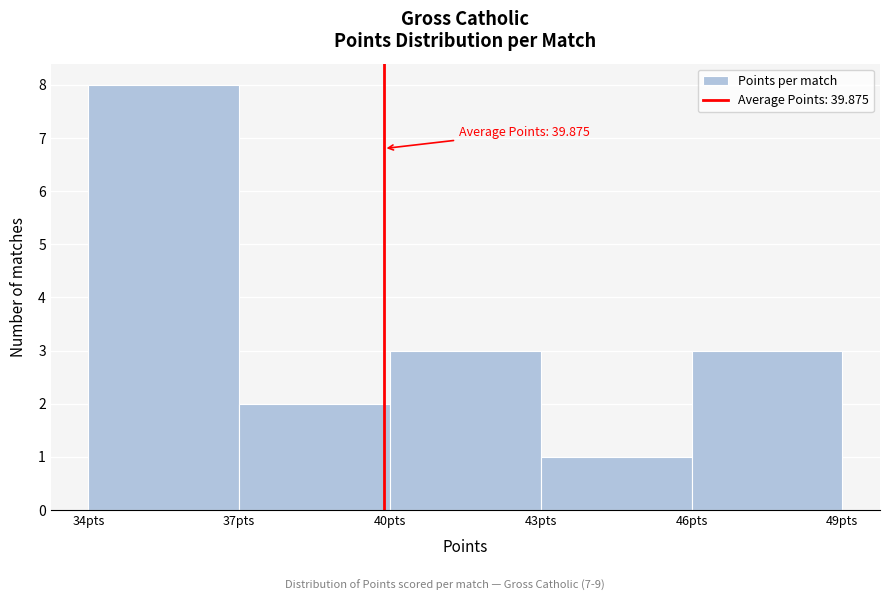

Which range on the x-axis has the tallest bar?

34 to 37